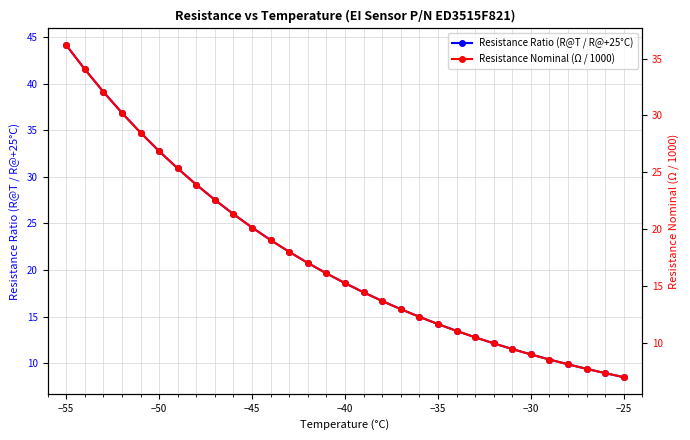

True or false: Resistance Ratio (R@T / R@+25°C) has a value of 18.6 at −40.

True